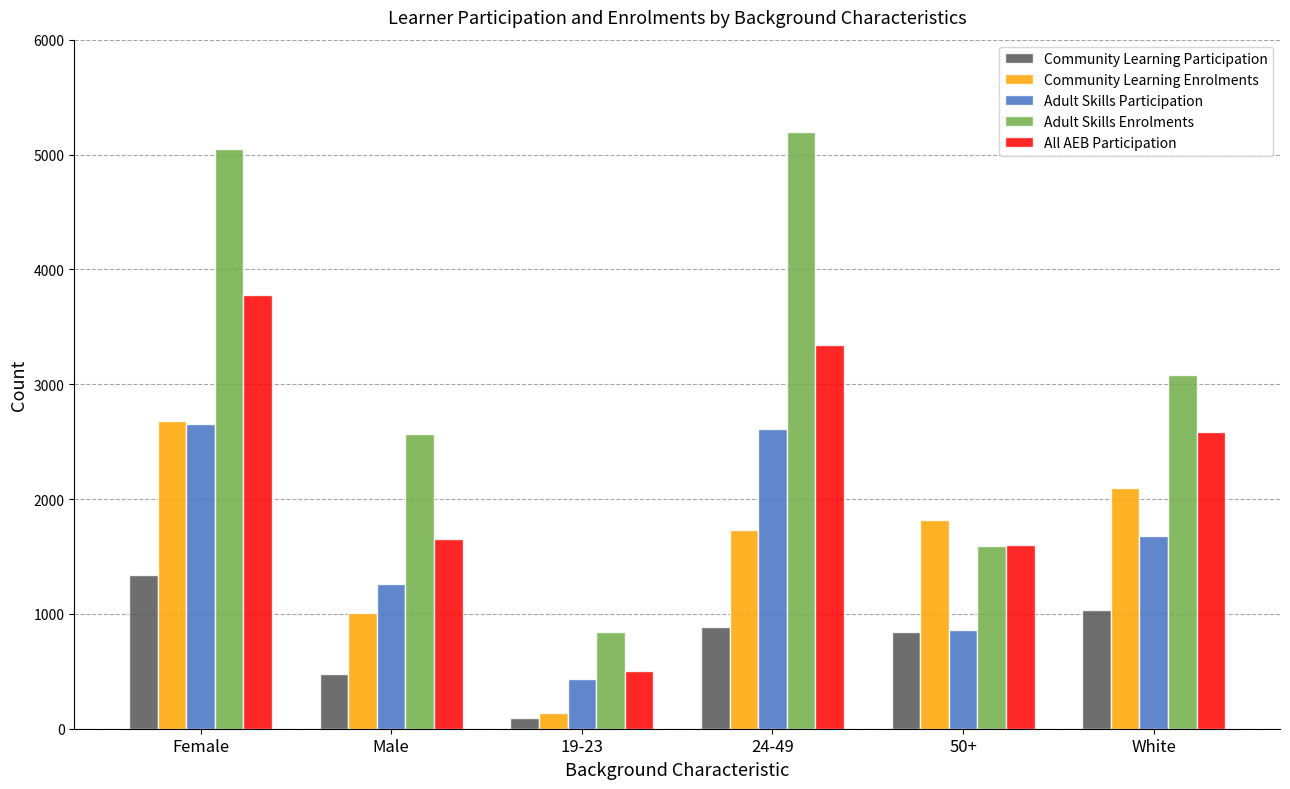

Reading left to right, extract all data points from this chart.

Community Learning Participation: Female=1340	Male=480	19-23=90	24-49=890	50+=840	White=1030
Community Learning Enrolments: Female=2680	Male=1010	19-23=140	24-49=1730	50+=1820	White=2100
Adult Skills Participation: Female=2650	Male=1260	19-23=430	24-49=2610	50+=860	White=1680
Adult Skills Enrolments: Female=5050	Male=2570	19-23=840	24-49=5200	50+=1590	White=3080
All AEB Participation: Female=3780	Male=1650	19-23=500	24-49=3340	50+=1600	White=2580